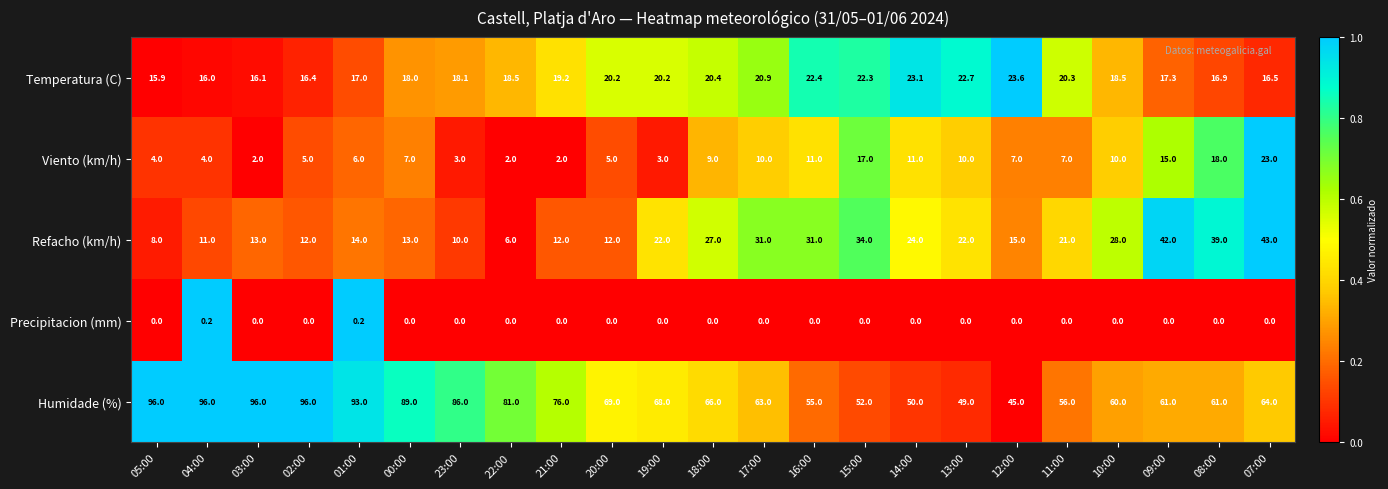

What is the minimum value for Humidade (%)?

45.0